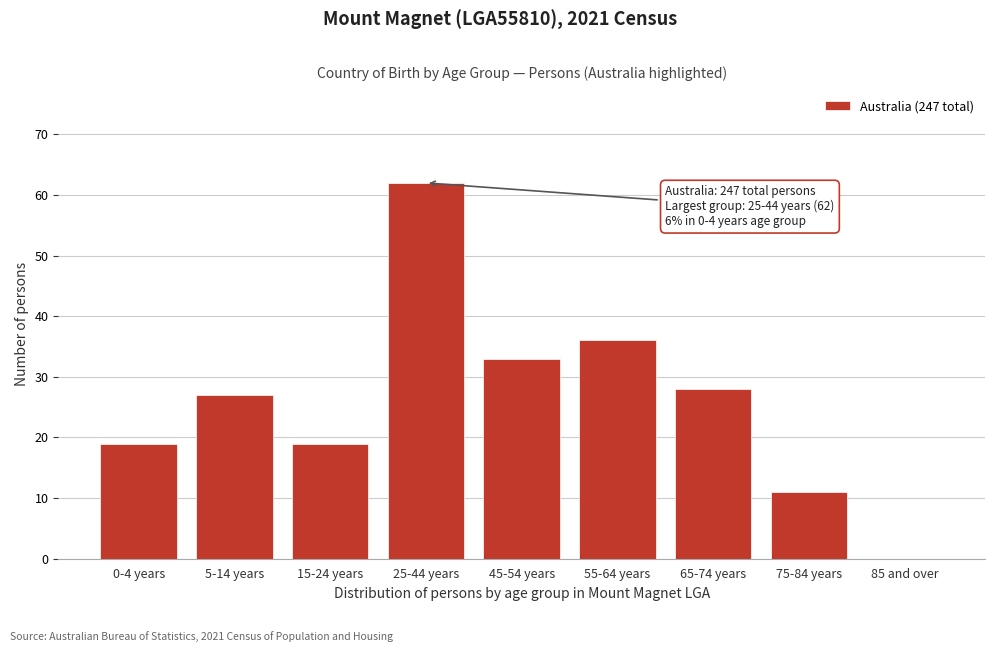

Reading right to left, what are all the values shown in this chart?

85 and over=0	75-84 years=11	65-74 years=28	55-64 years=36	45-54 years=33	25-44 years=62	15-24 years=19	5-14 years=27	0-4 years=19